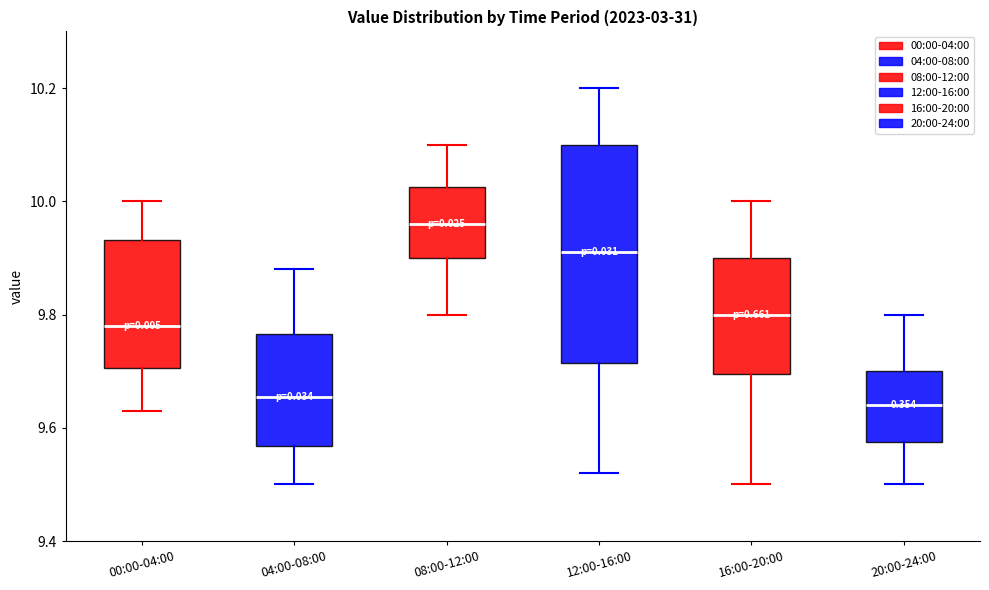

Reading left to right, transcribe this box plot: for each box, give where its median line is, the range the box spans, and where its two whiskers end, as read against the y-axis. The values are not printed on the chart, so give them approximately, as read against the axis.

00:00-04:00: median 9.78, box 9.70 to 9.94, whiskers 9.64 to 10.00
04:00-08:00: median 9.66, box 9.56 to 9.76, whiskers 9.50 to 9.88
08:00-12:00: median 9.96, box 9.90 to 10.02, whiskers 9.80 to 10.10
12:00-16:00: median 9.92, box 9.72 to 10.10, whiskers 9.52 to 10.20
16:00-20:00: median 9.80, box 9.70 to 9.90, whiskers 9.50 to 10.00
20:00-24:00: median 9.64, box 9.58 to 9.70, whiskers 9.50 to 9.80